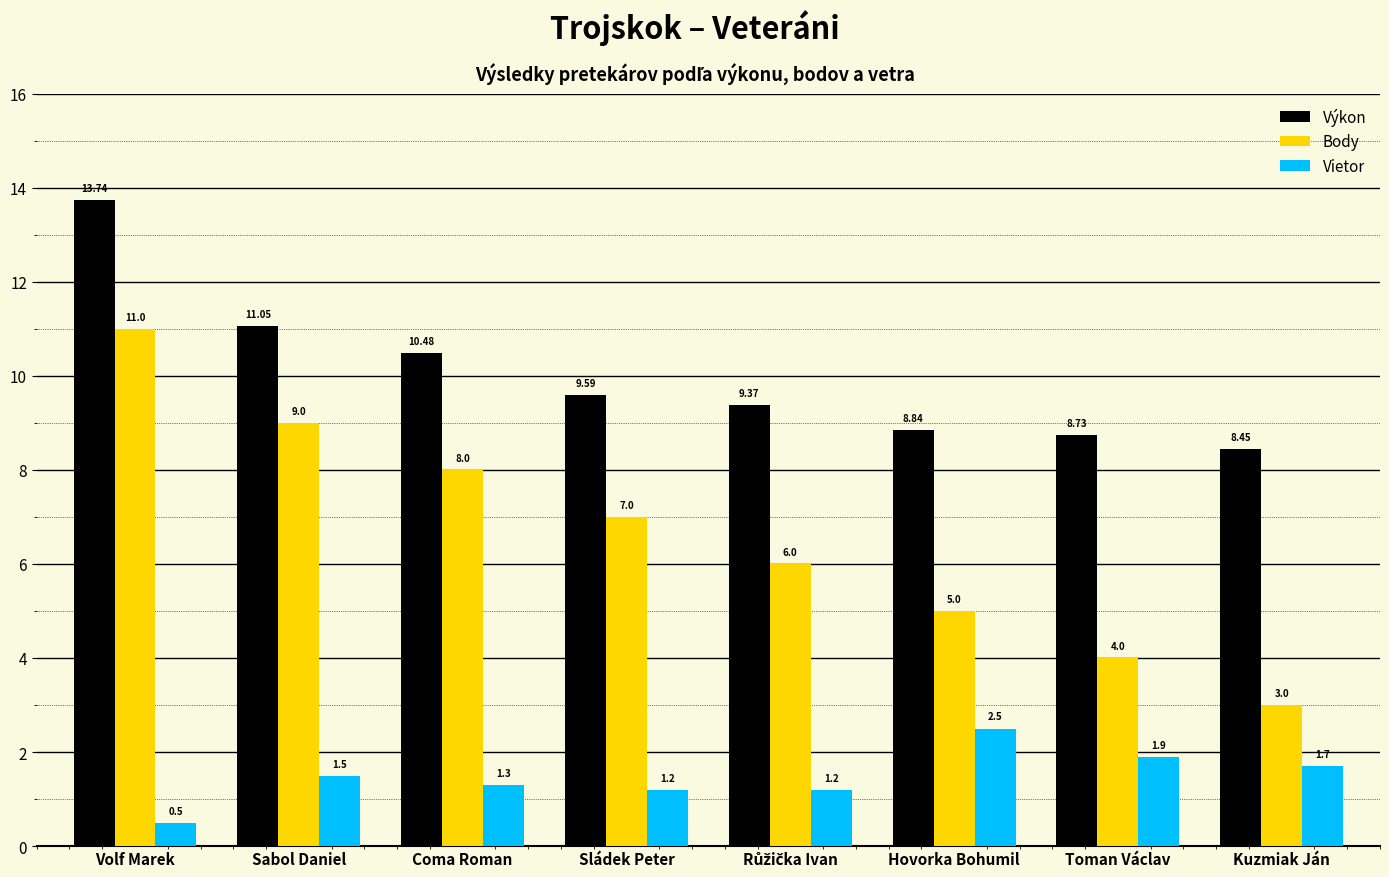

Which label corresponds to the smallest value in the chart?

Volf Marek